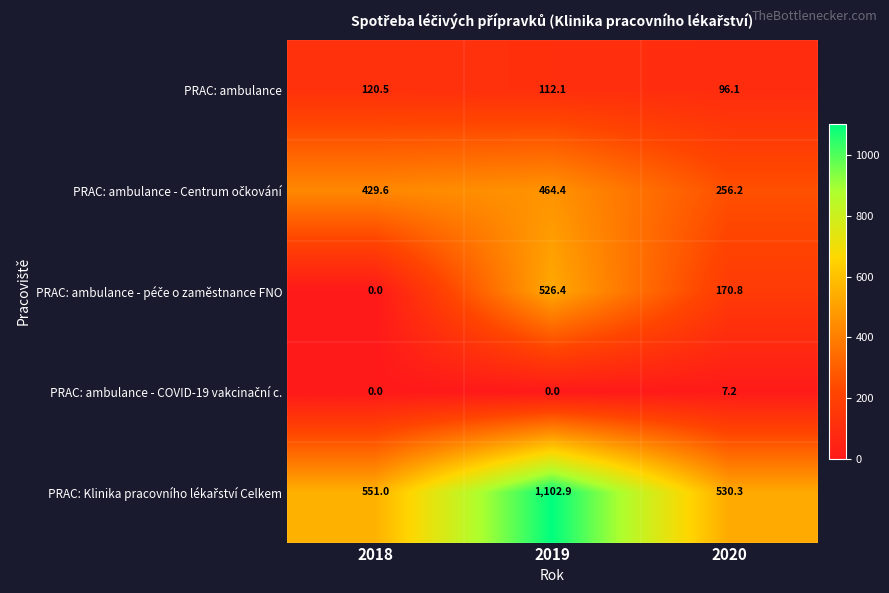

What is the maximum value shown in the chart?

1102.9